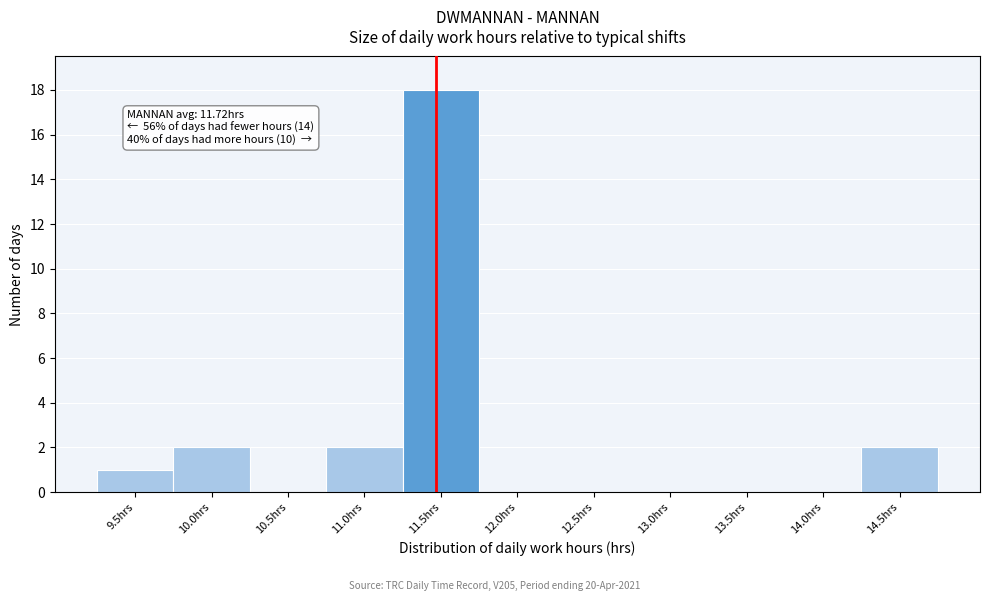

Reading left to right, what are all the values shown in this chart?

9.5hrs=1	10.0hrs=2	10.5hrs=0	11.0hrs=2	11.5hrs=18	12.0hrs=0	12.5hrs=0	13.0hrs=0	13.5hrs=0	14.0hrs=0	14.5hrs=2